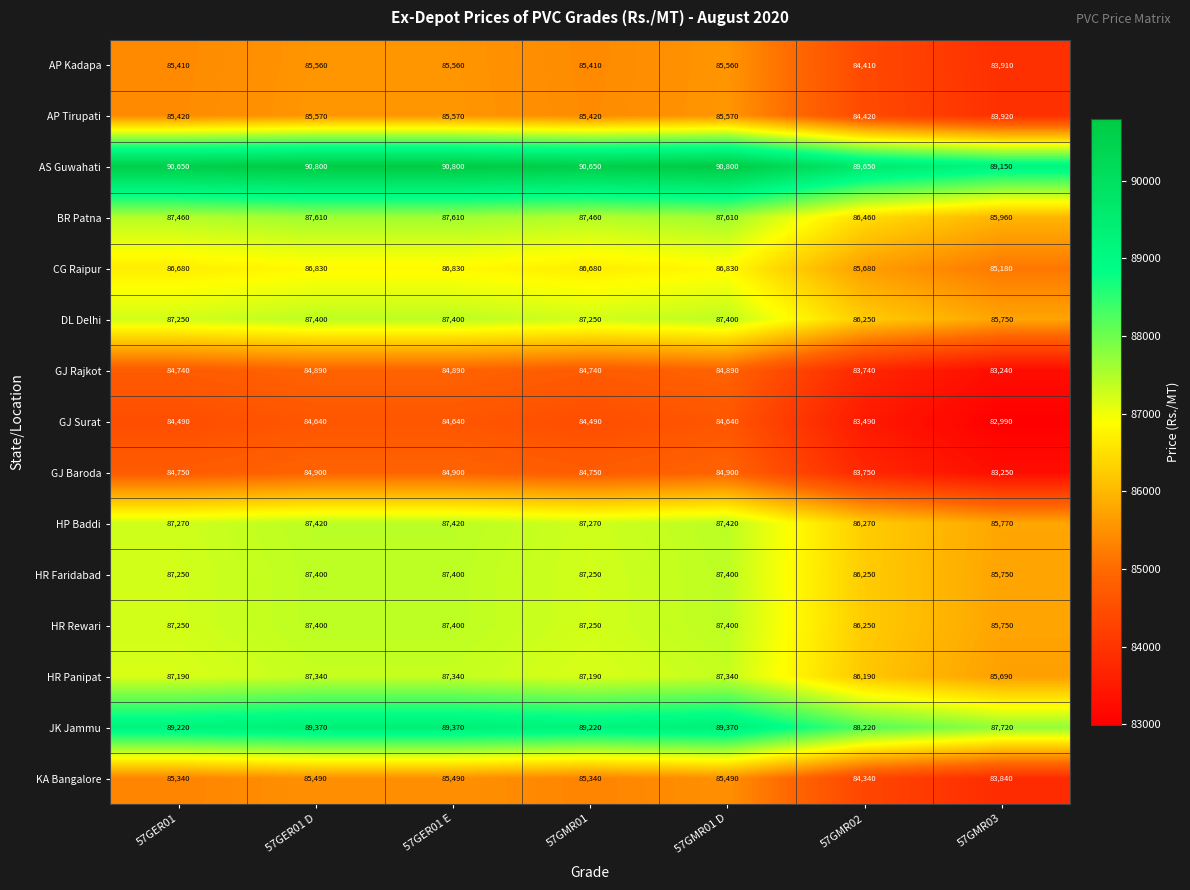

What is the minimum value for AP Tirupati?

83920